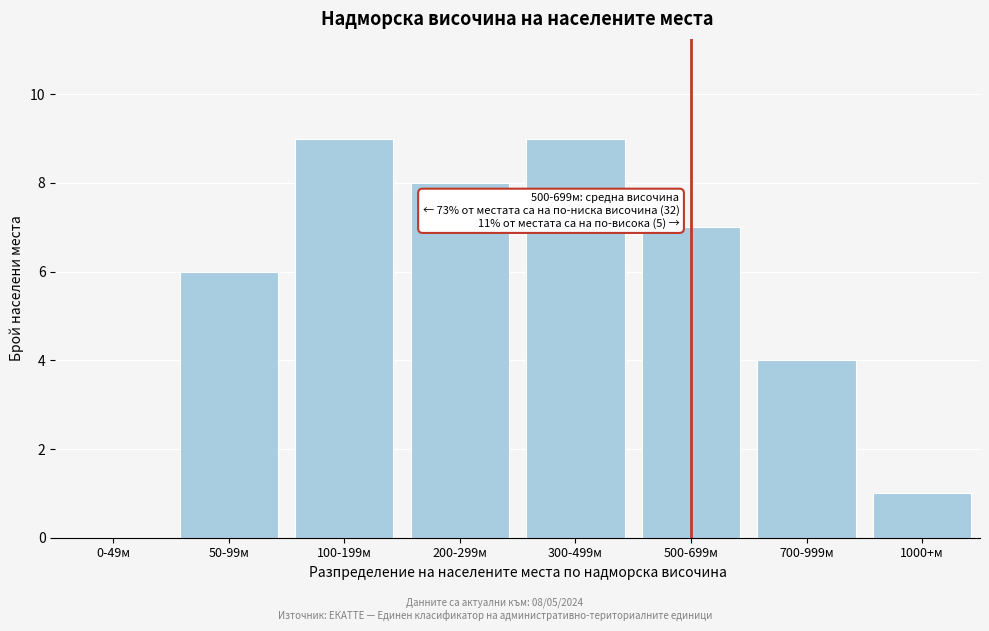

Reading left to right, transcribe all the data shown in this chart.

0-49м=0	50-99м=6	100-199м=9	200-299м=8	300-499м=9	500-699м=7	700-999м=4	1000+м=1